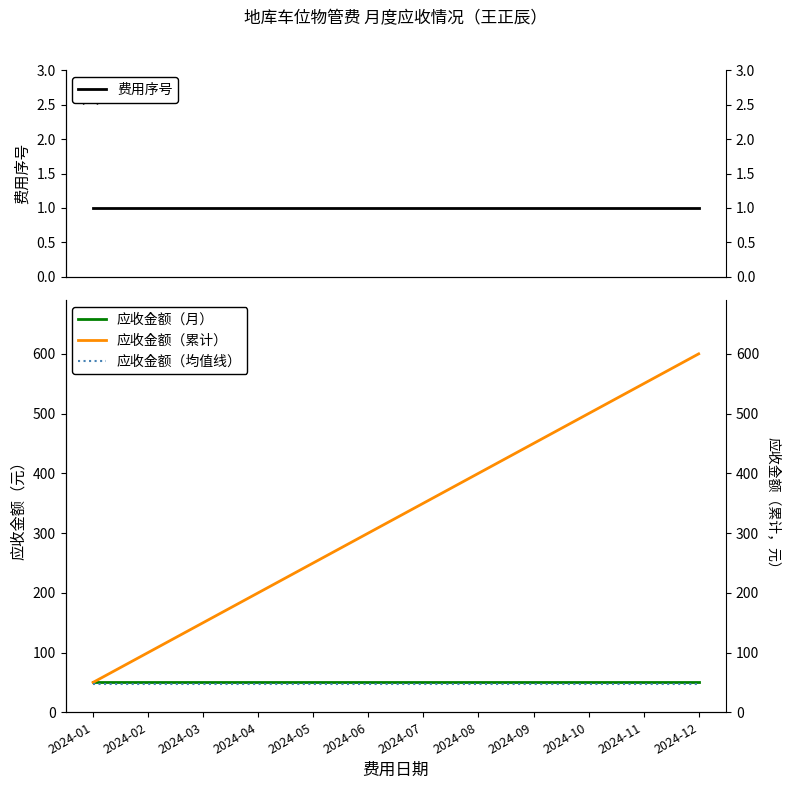

What is the value of the 应收金额（均值线） point at the 11th from the left?

47.5